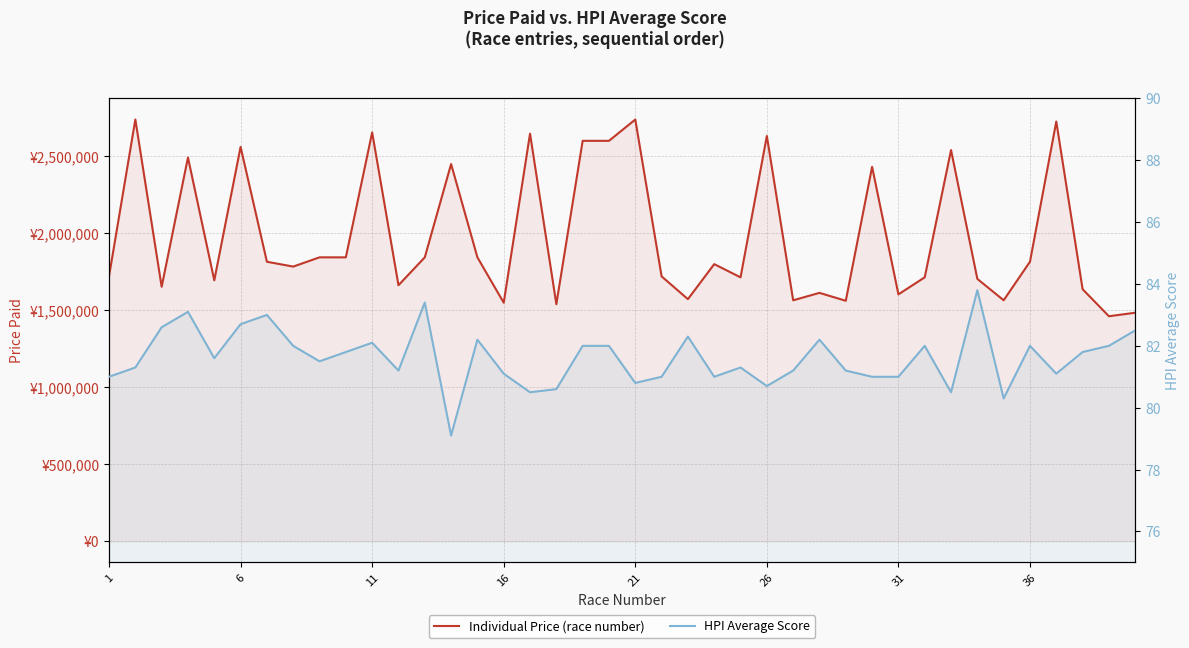

What is the value of the HPI Average Score point at the 28th from the left?

82.2